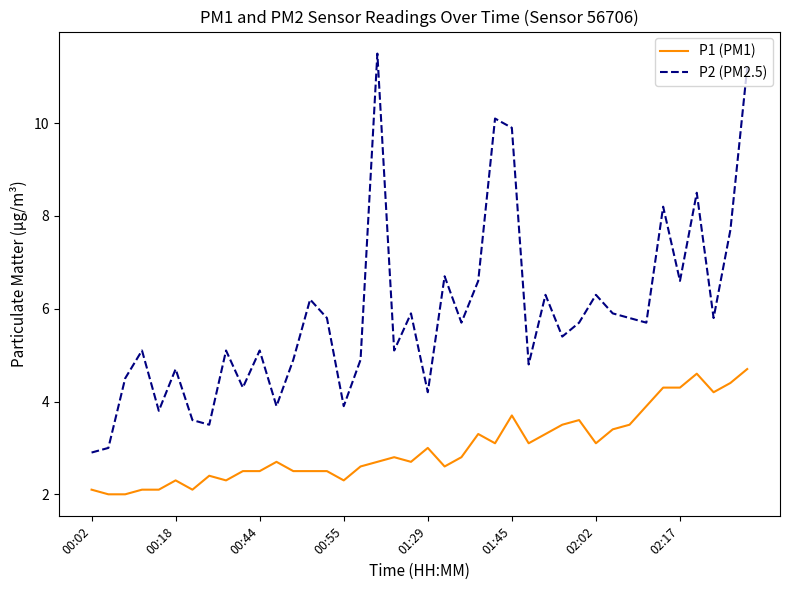

List the series in order of their overall mean, highest first.

P2 (PM2.5), P1 (PM1)